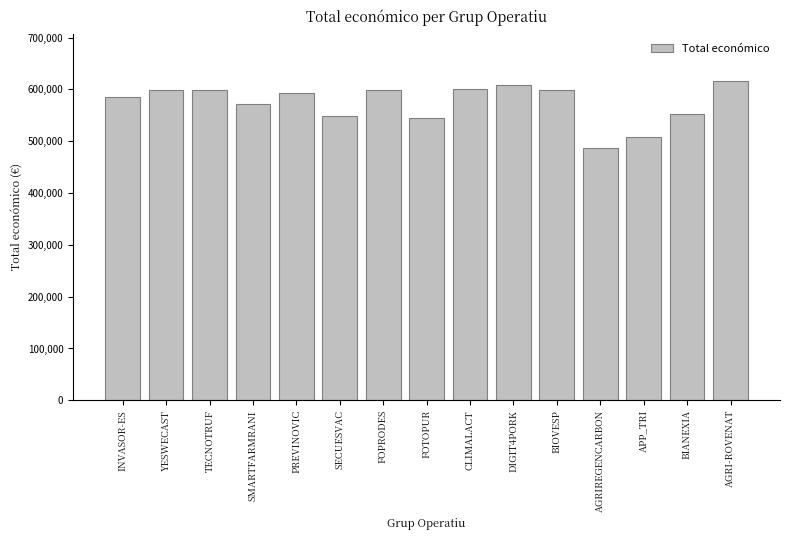

At which category does the chart reach its minimum across all series?

AGRIREGENCARBON